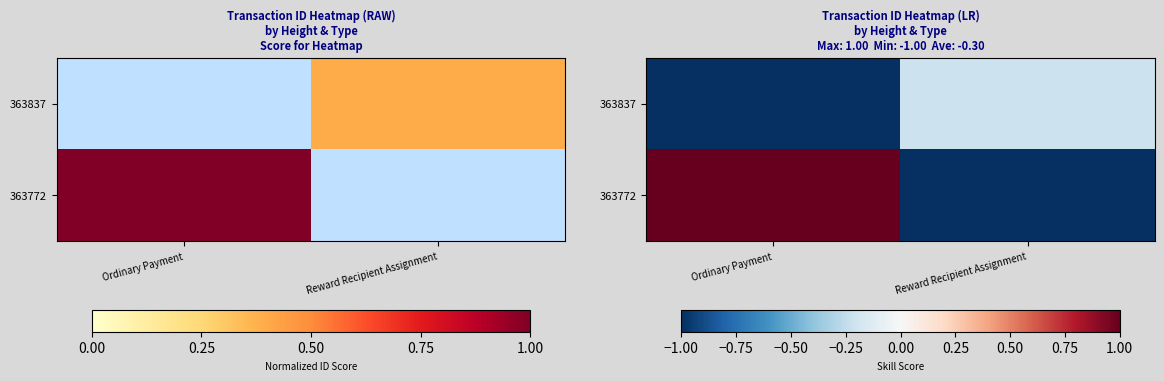

The 363837 series shows -1.5 at Ordinary Payment. True or false?

False